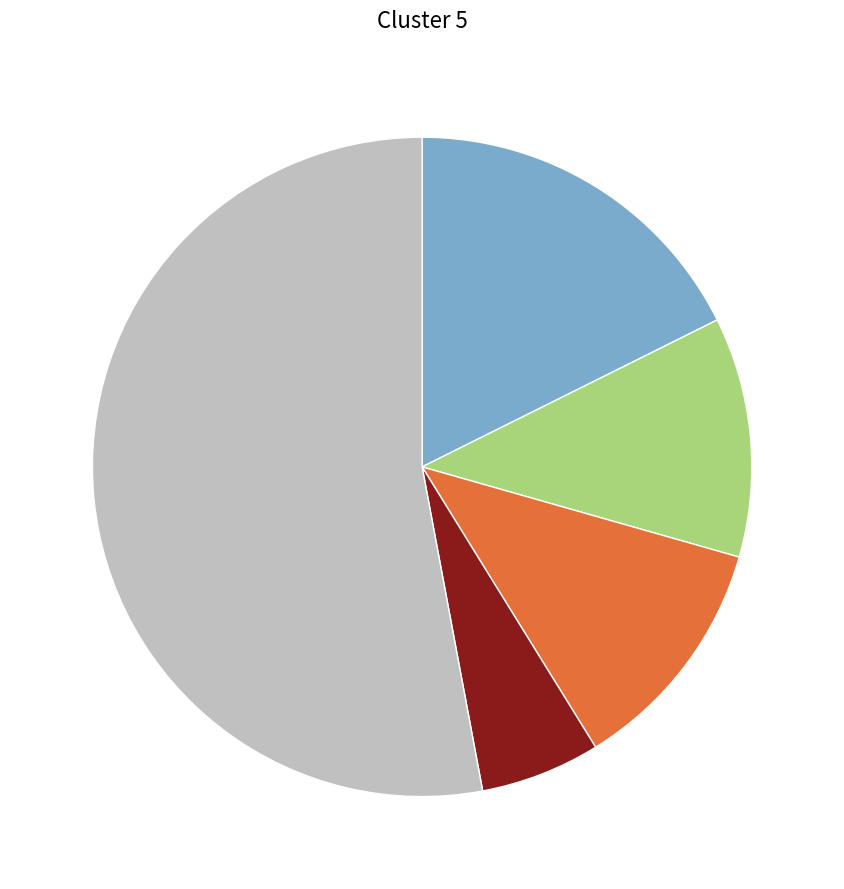

Is there a majority slice in this chart?

Yes